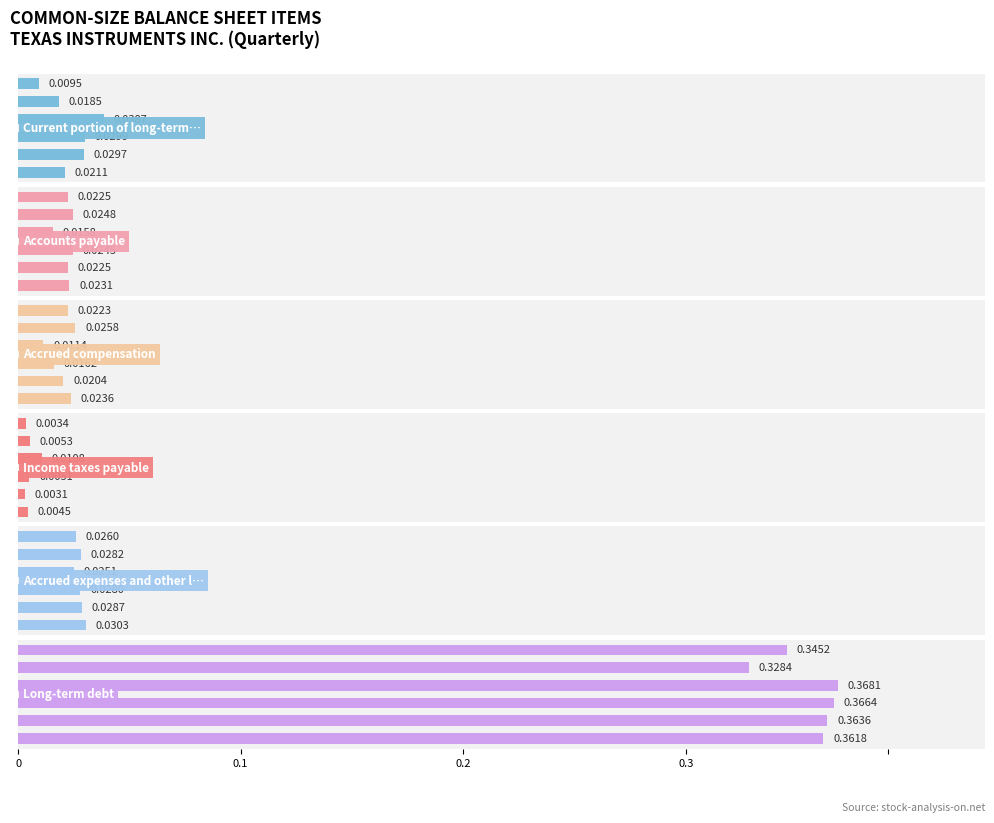

The value of Long-term debt at 0.1 is 0.2. True or false?

False